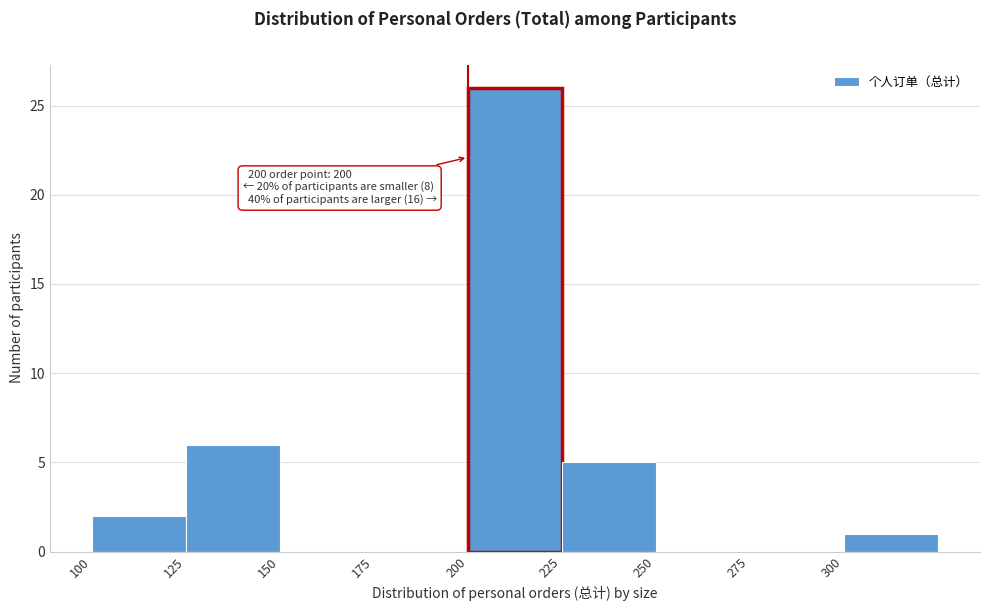

Which range on the x-axis has the tallest bar?

200 to 225